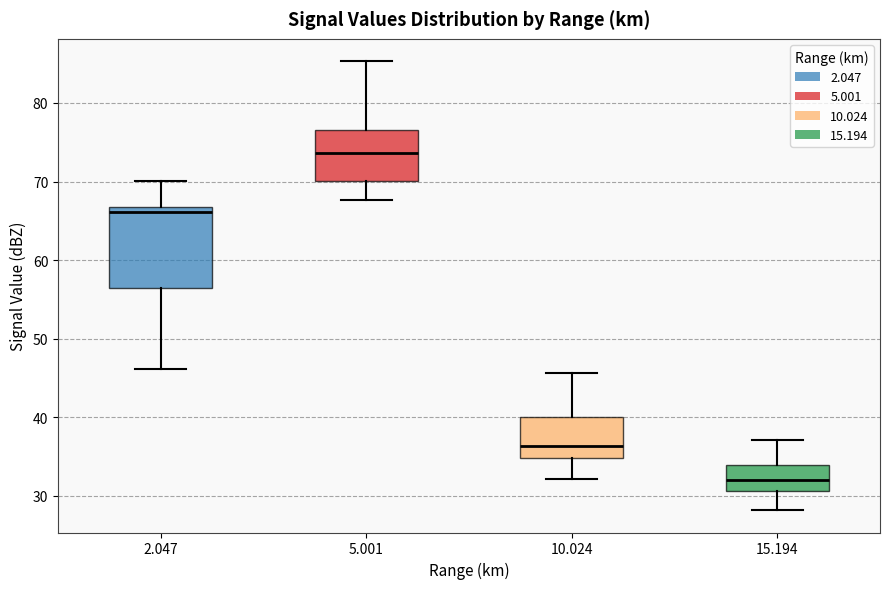

Reading left to right, transcribe this box plot: for each box, give where its median line is, the range the box spans, and where its two whiskers end, as read against the y-axis. The values are not printed on the chart, so give them approximately, as read against the axis.

2.047: median 66, box 57 to 67, whiskers 46 to 70
5.001: median 74, box 70 to 77, whiskers 68 to 85
10.024: median 36, box 35 to 40, whiskers 32 to 46
15.194: median 32, box 31 to 34, whiskers 28 to 37